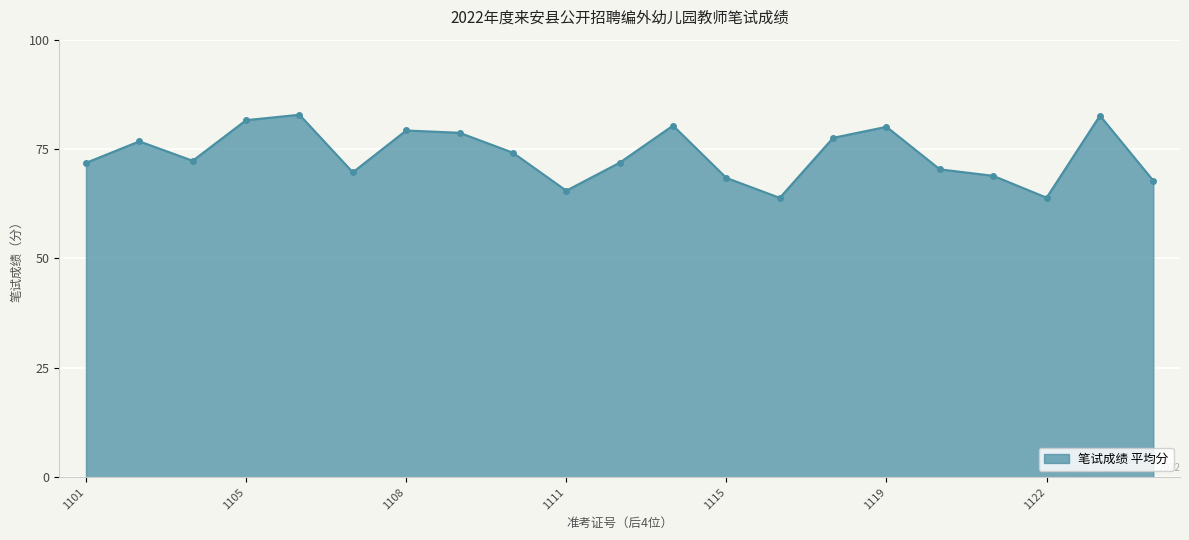

What is the difference between the maximum and minimum values?

19.0